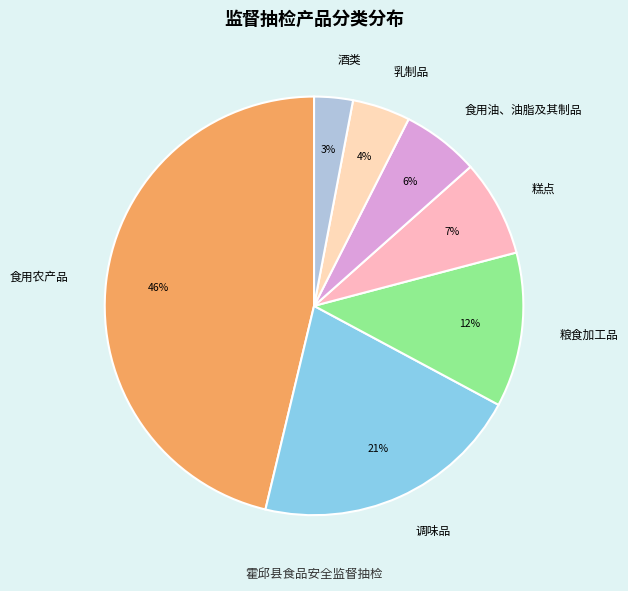

Rank the categories by value from highest to lowest.

食用农产品, 调味品, 粮食加工品, 糕点, 食用油、油脂及其制品, 乳制品, 酒类